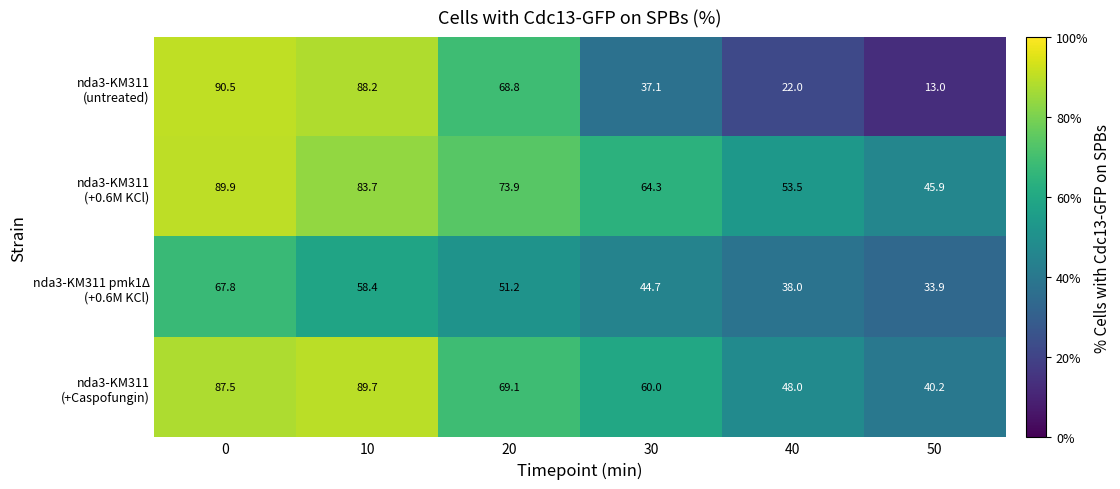

How many data points does each series have?

6